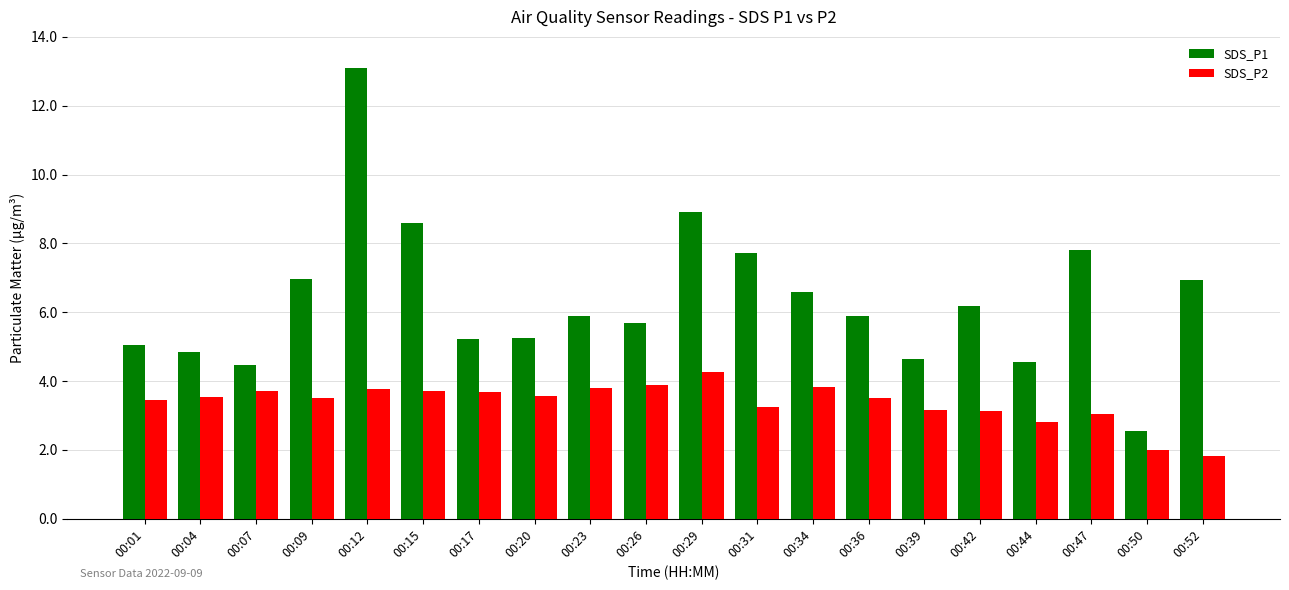

How many categories are shown in the chart?

20